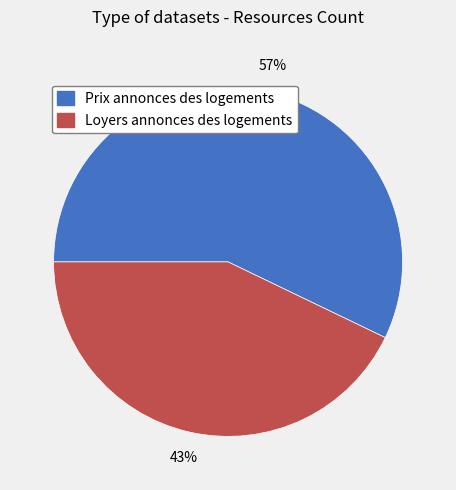

Which category accounts for the majority?

Prix annonces des logements